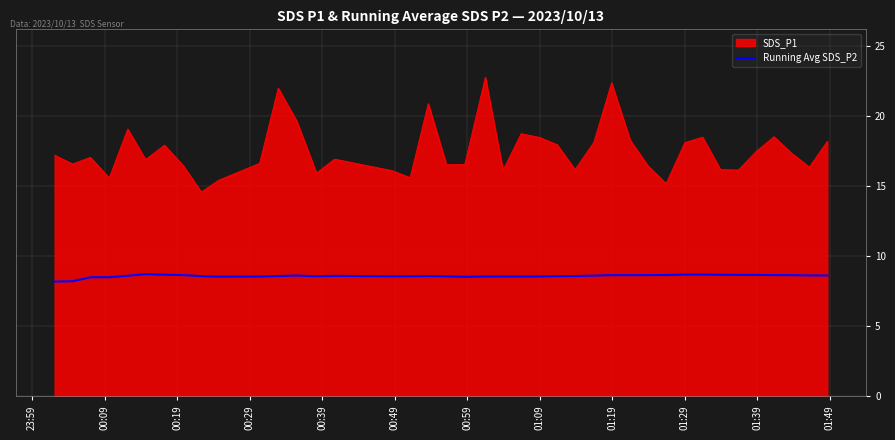

What is the greatest value displayed?

22.8